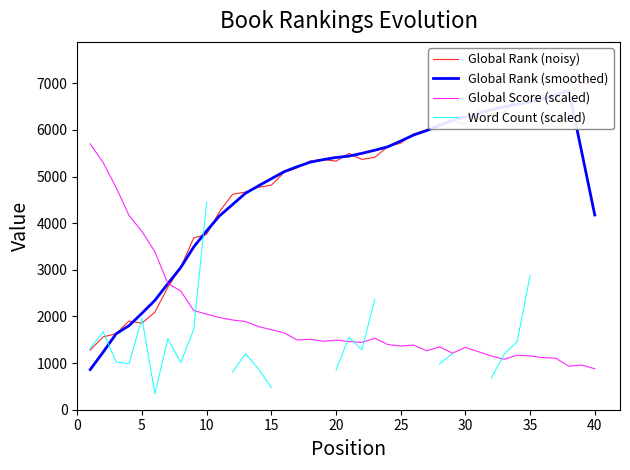

What is the minimum value for Global Score (scaled)?

878.5